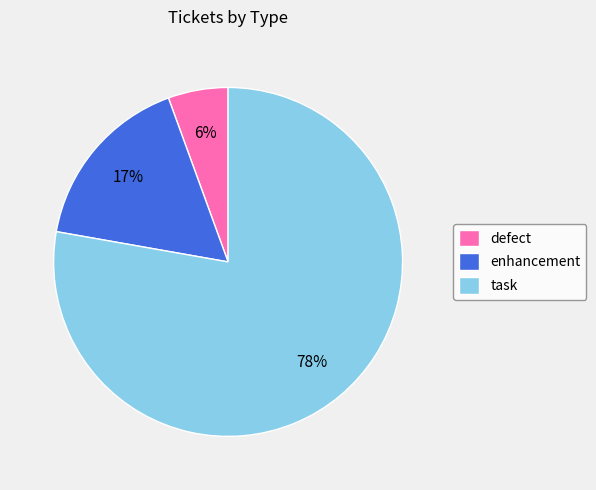

Rank the categories by value from lowest to highest.

defect, enhancement, task